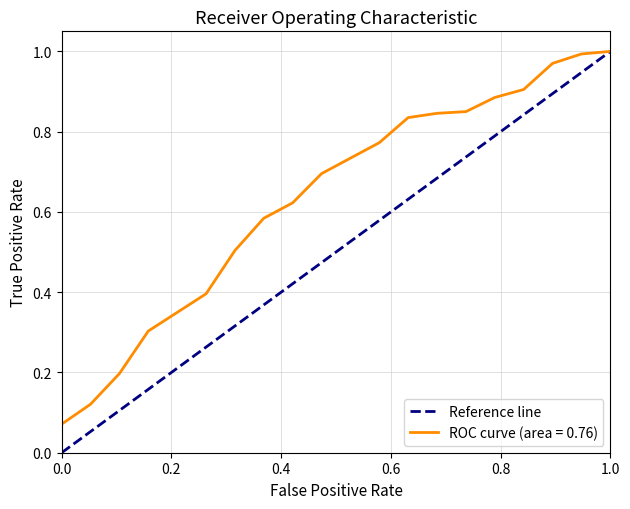

True or false: the data shows 0 at 0.2.

False